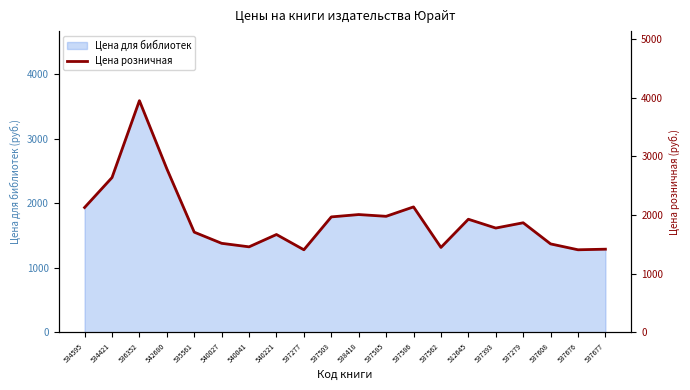

Reading left to right, extract all data points from this chart.

2129	2639	3949	2789	1709	1519	1459	1669	1409	1969	2009	1979	2139	1449	1929	1779	1869	1509	1409	1419